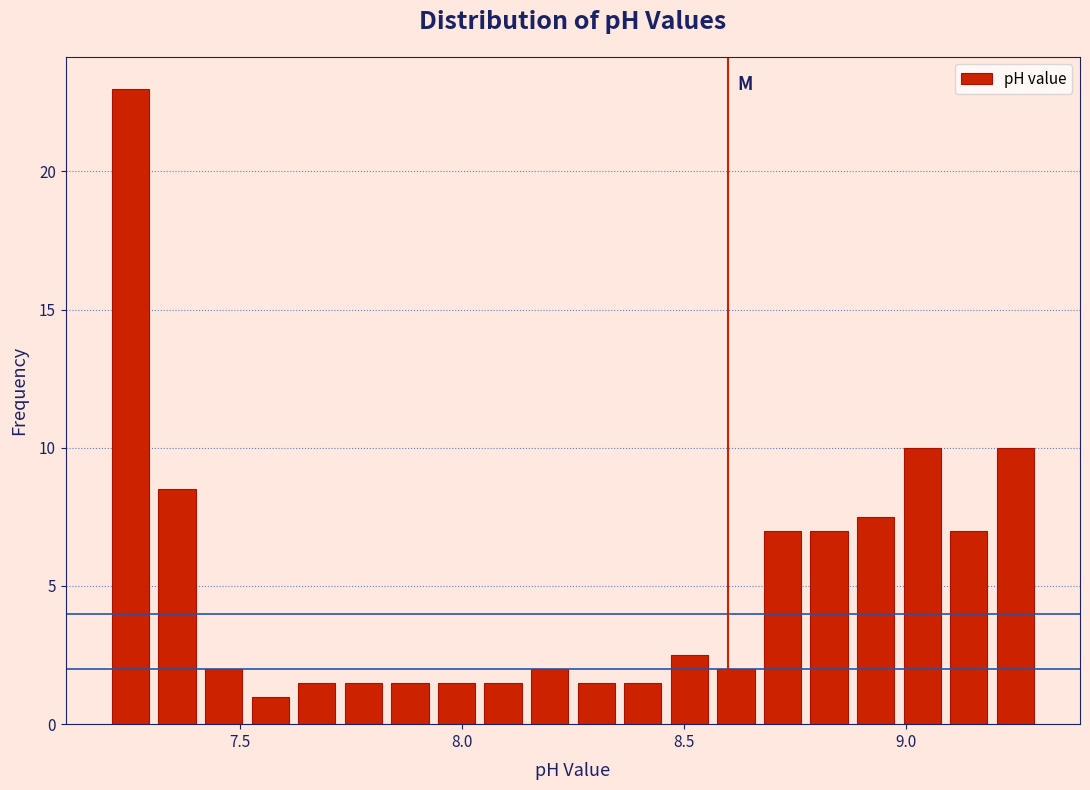

Read against the x-axis, roughly where is the centre of the tallest bar?

7.25